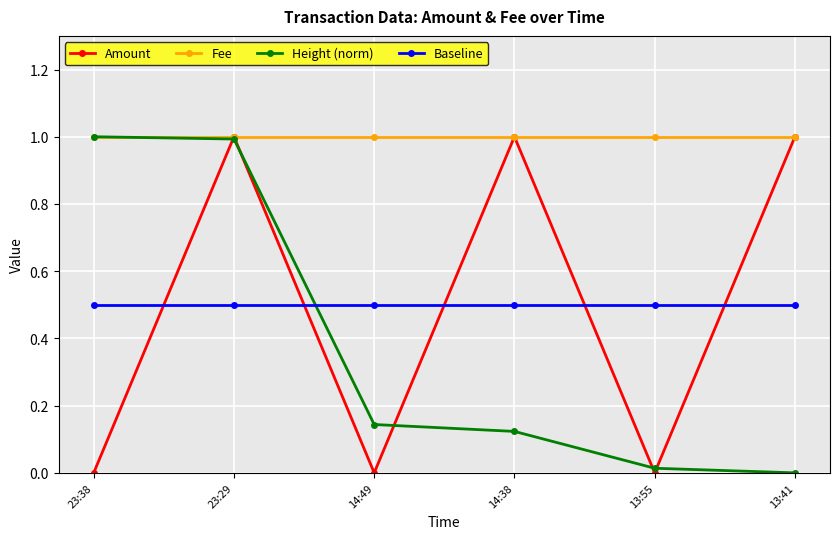

The Baseline series shows 0.5 at 14:49. True or false?

True